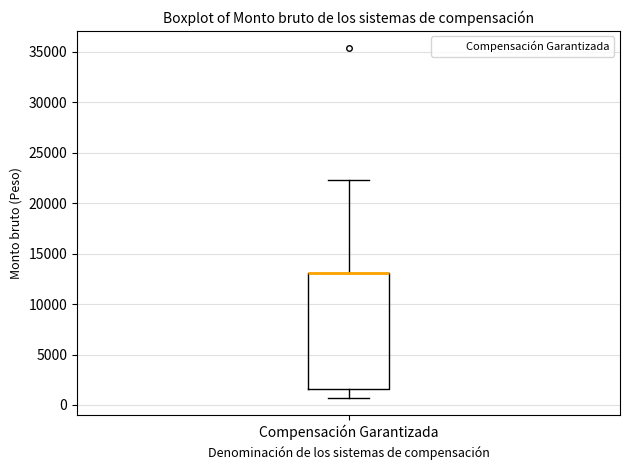

Transcribe this box plot: give where the median line is, the range the box spans, and where the two whiskers end, as read against the y-axis. The values are not printed on the chart, so give them approximately, as read against the axis.

median 13000 (drawn on the box's upper edge), box 1500 to 13000, whiskers 500 to 22500